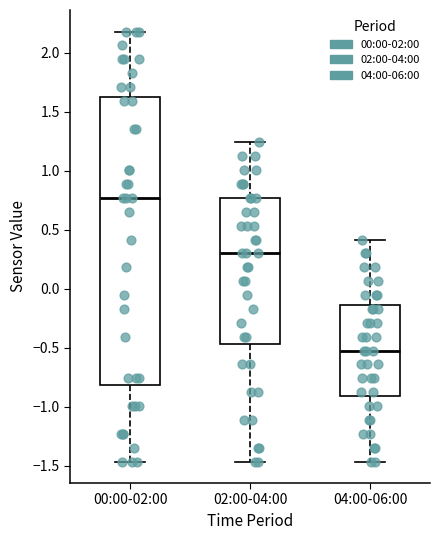

Which box's median line is the highest?

00:00-02:00